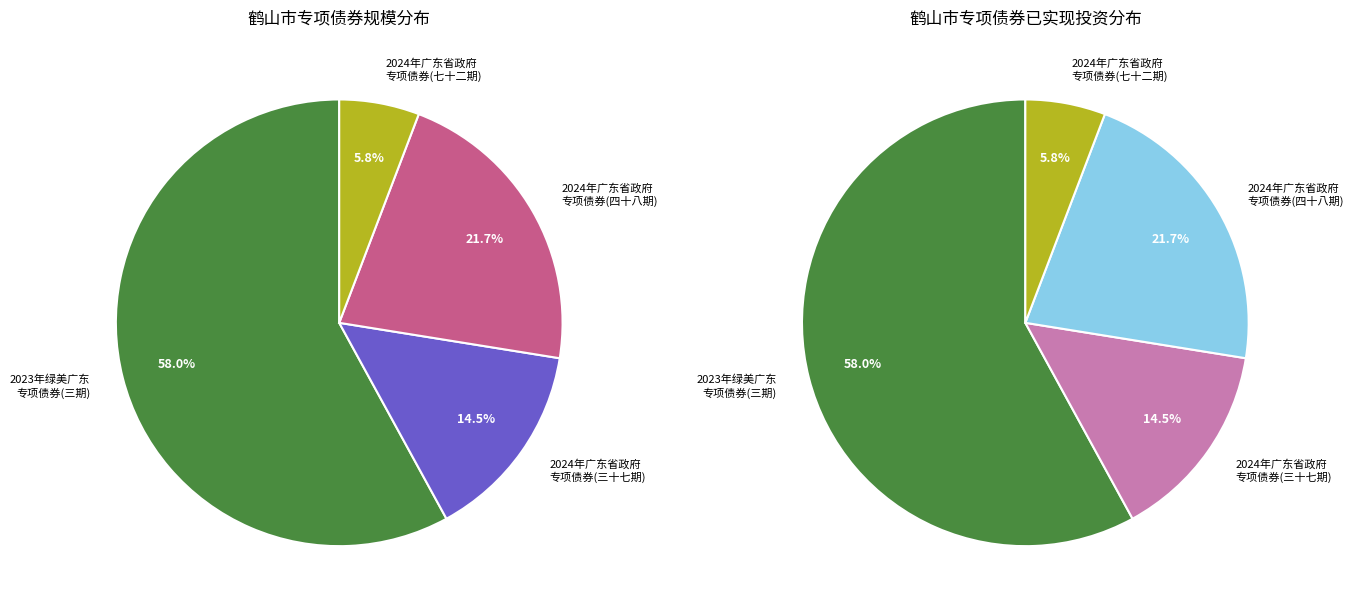

To the nearest percent, what portion does 2024年广东省政府专项债券(三十七期) represent?

14%